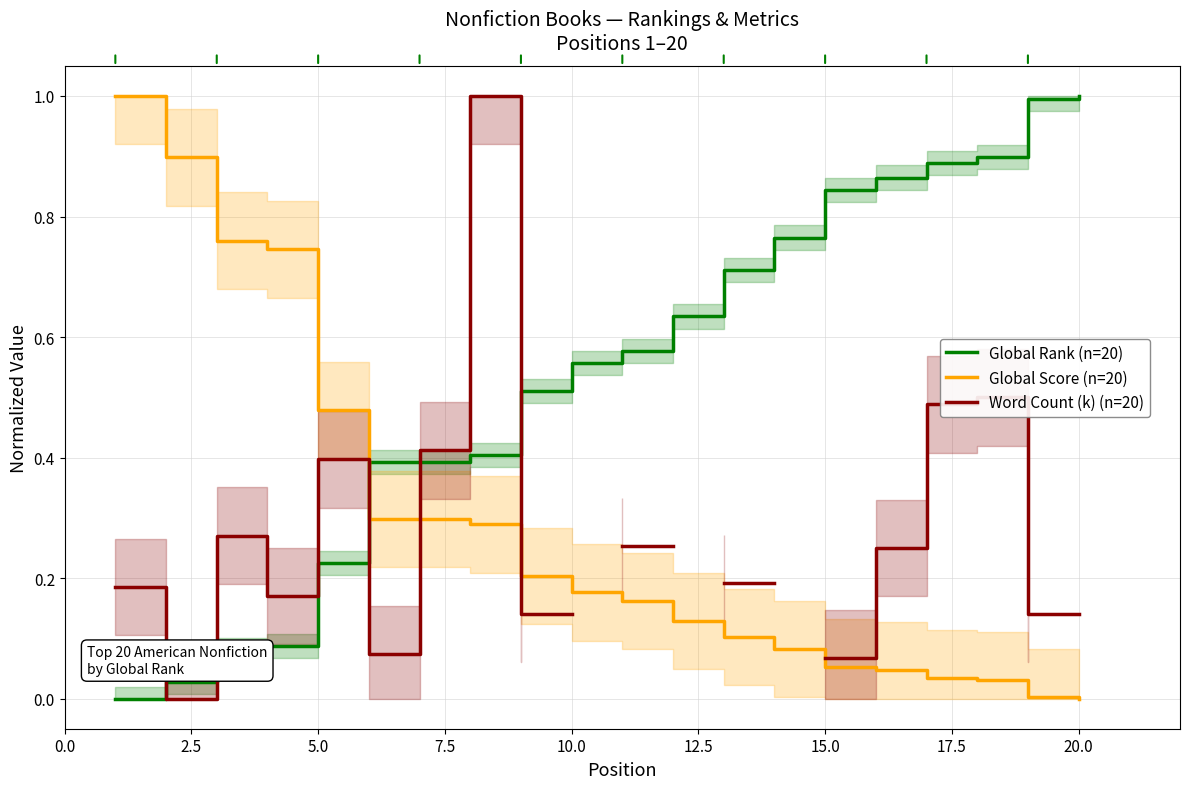

True or false: Global Score (n=20) and Global Rank (n=20) cross at least once.

True